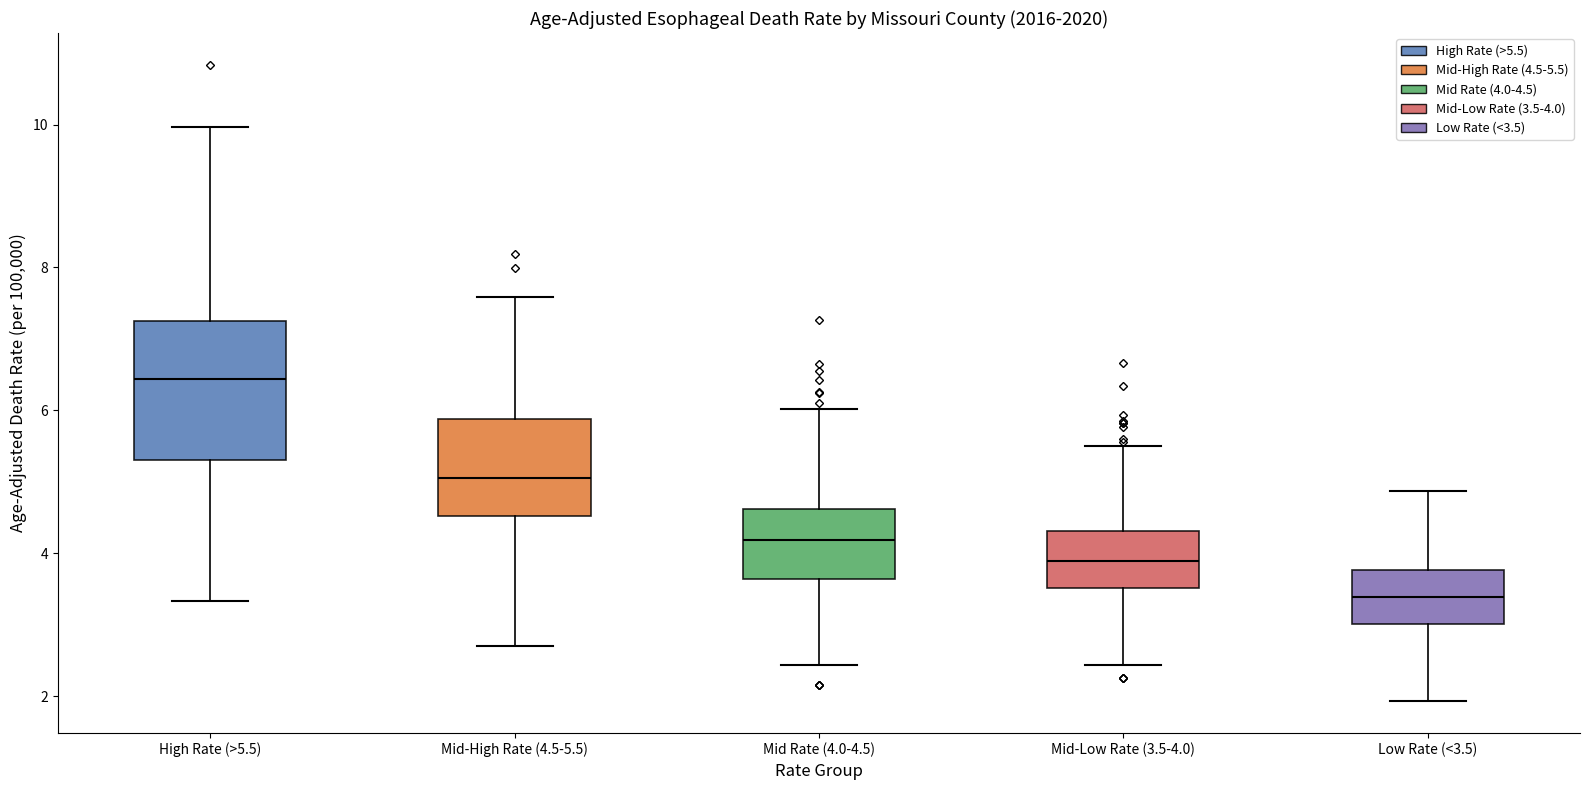

Comparing the boxes themselves (not the whiskers), which one is the tallest?

High Rate (>5.5)